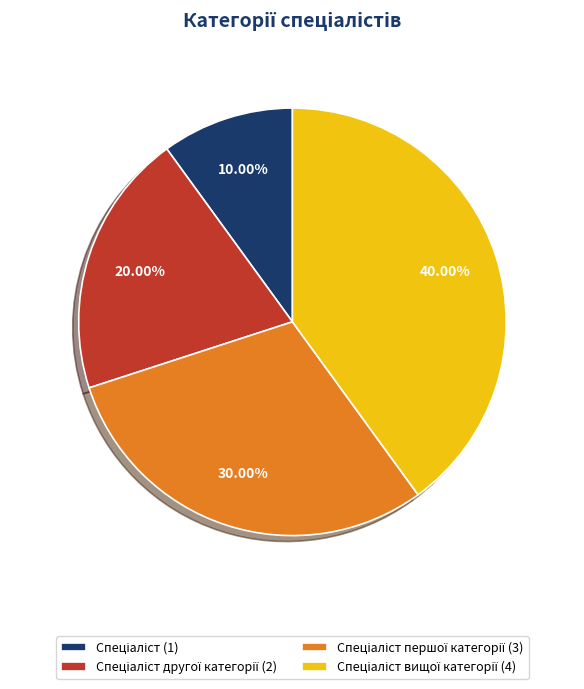

Count the number of slices in the pie.

4